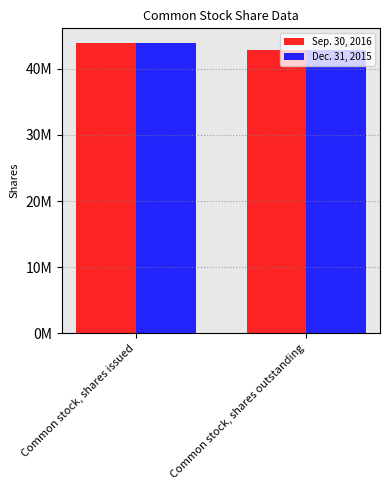

Does the chart contain any negative values?

No